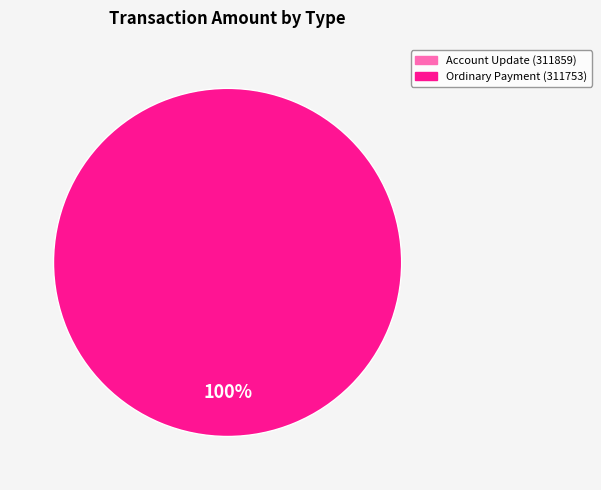

What is the total percentage of Account Update (311859) and Ordinary Payment (311753)?

100.0%